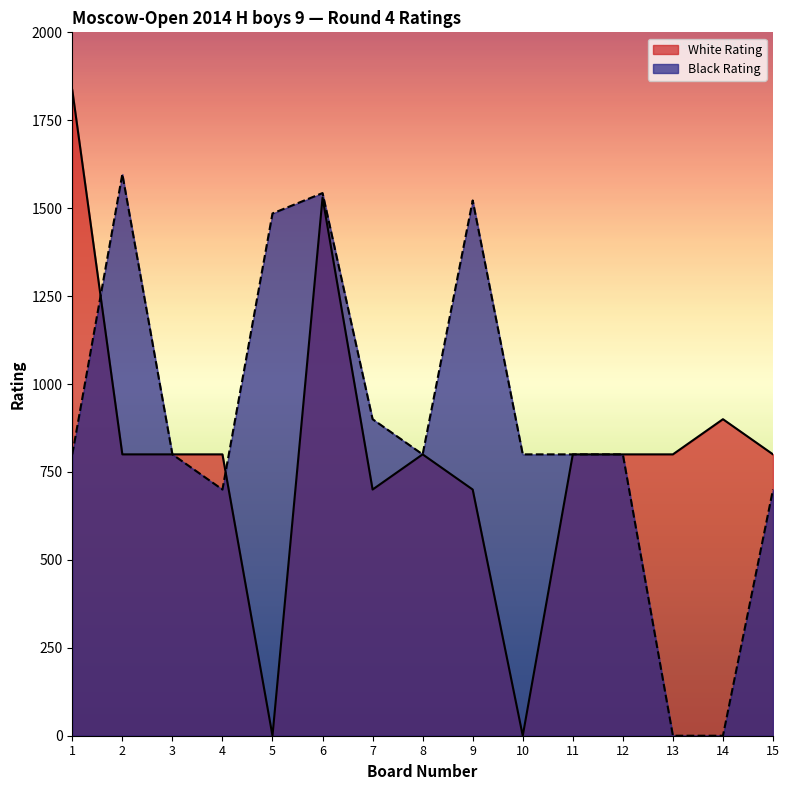

What is the sum of the White Rating values at 9 and 2?

1500